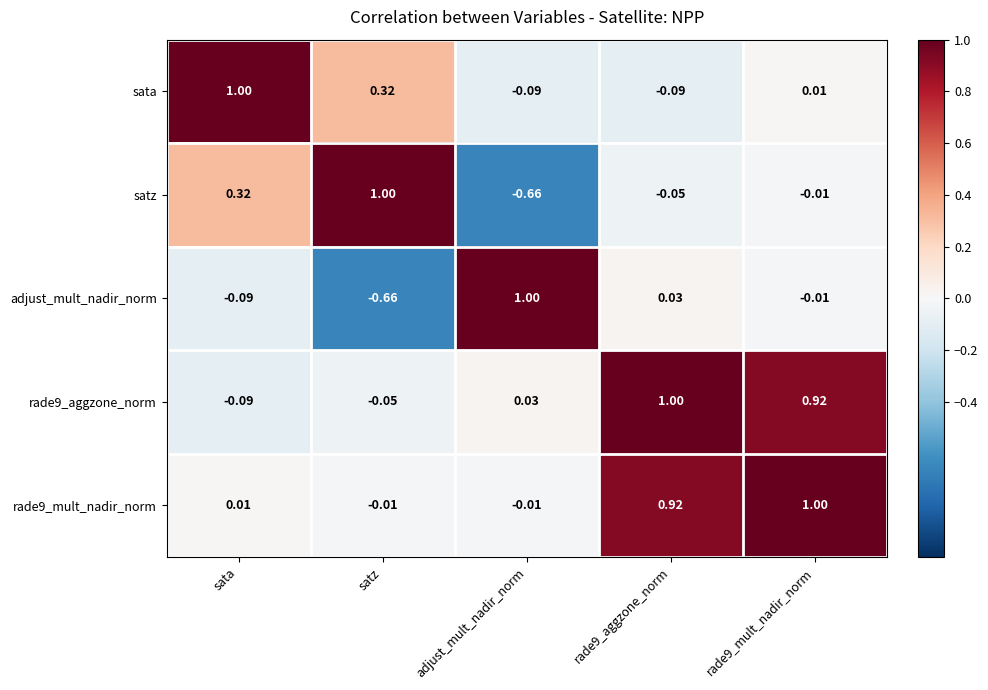

Where does the satz series first go above 0?

sata